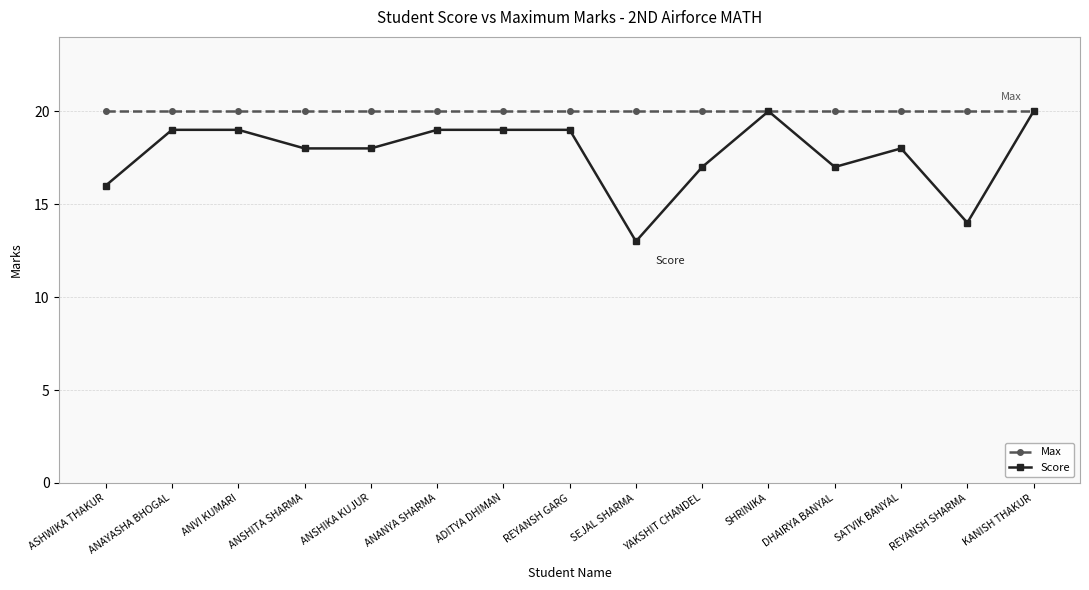

Which label corresponds to the smallest value in the chart?

SEJAL SHARMA